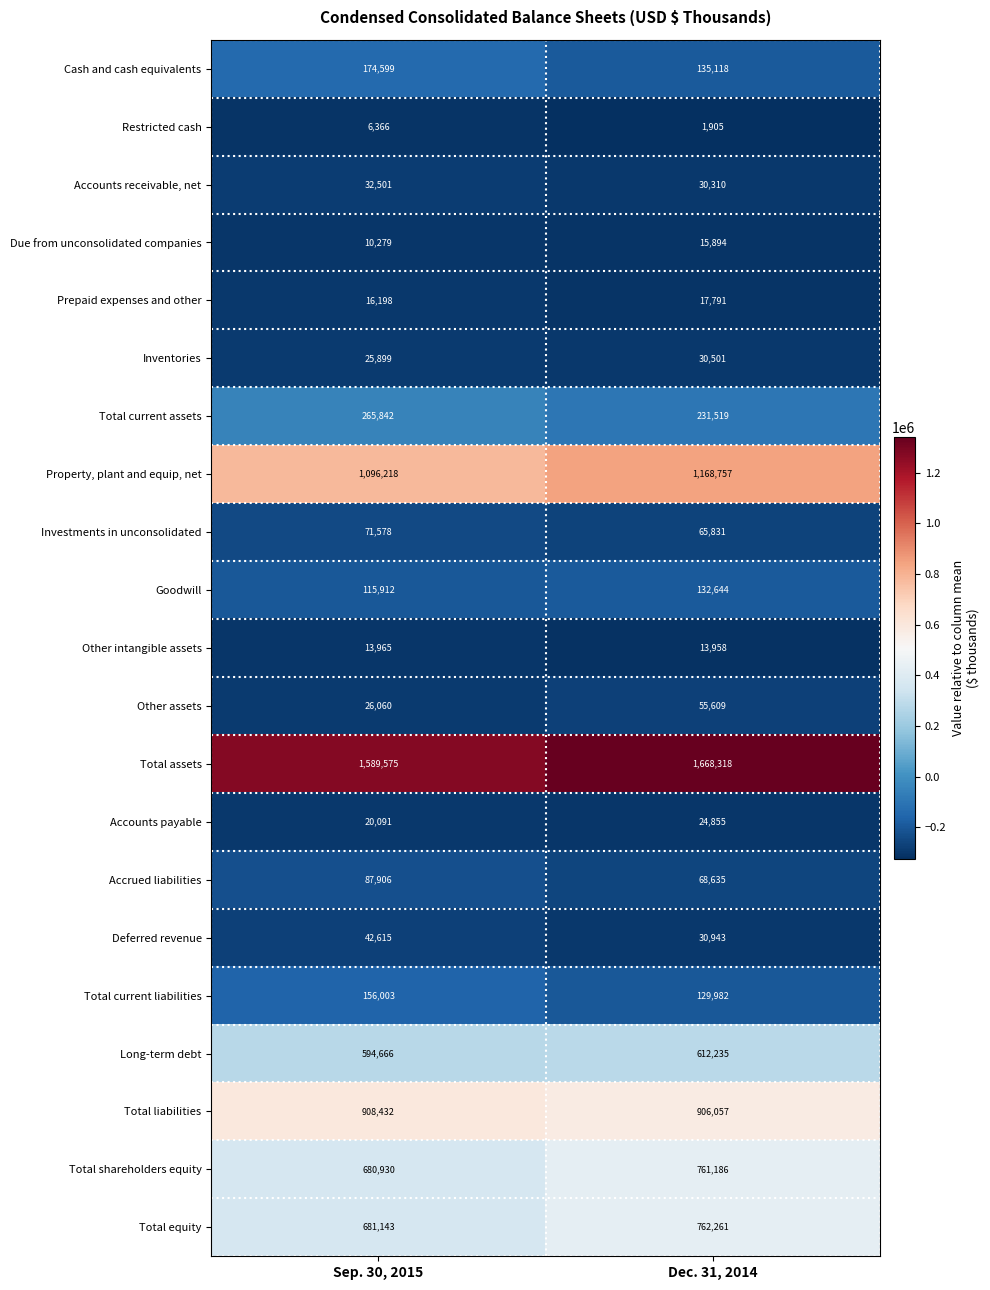

What is the maximum value shown in the chart?

1668318